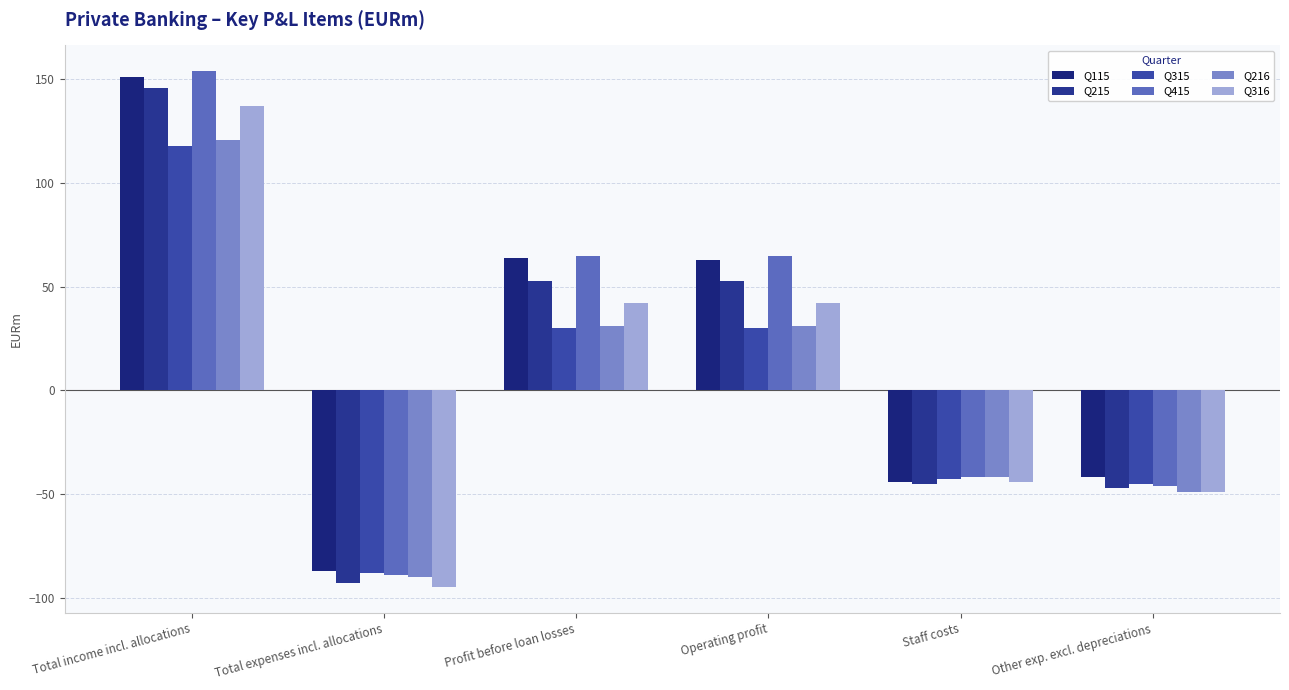

How many bars are there in each group?

6